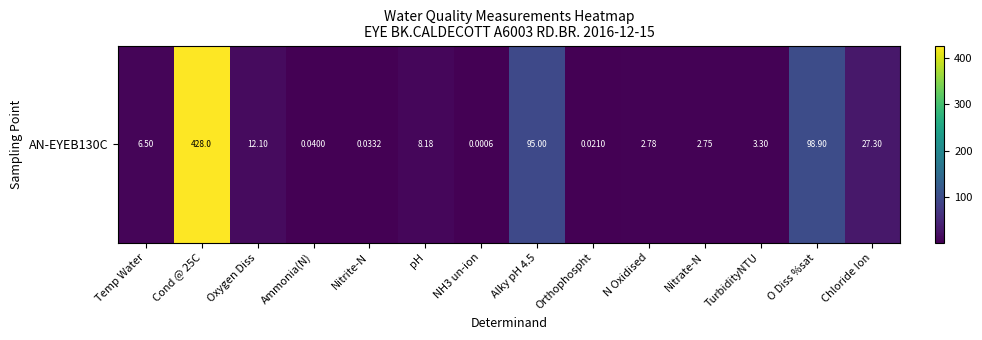

What is the sum of all values?

684.9